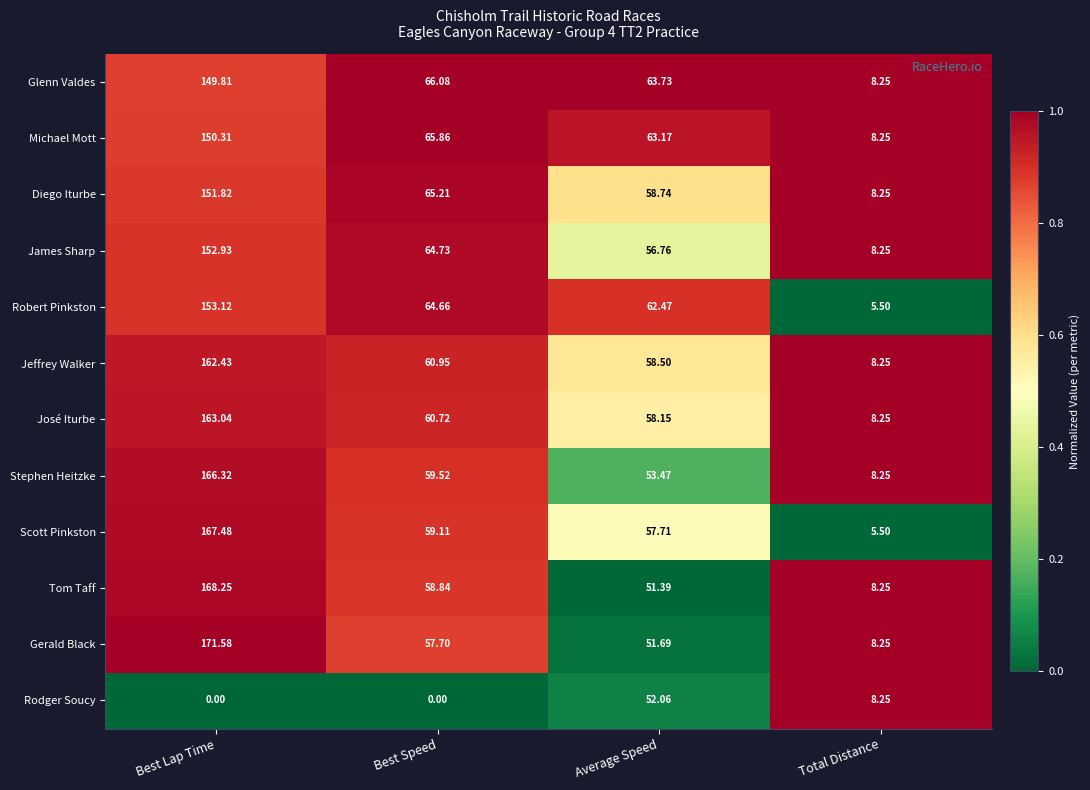

At which category does the chart reach its peak across all series?

Best Lap Time